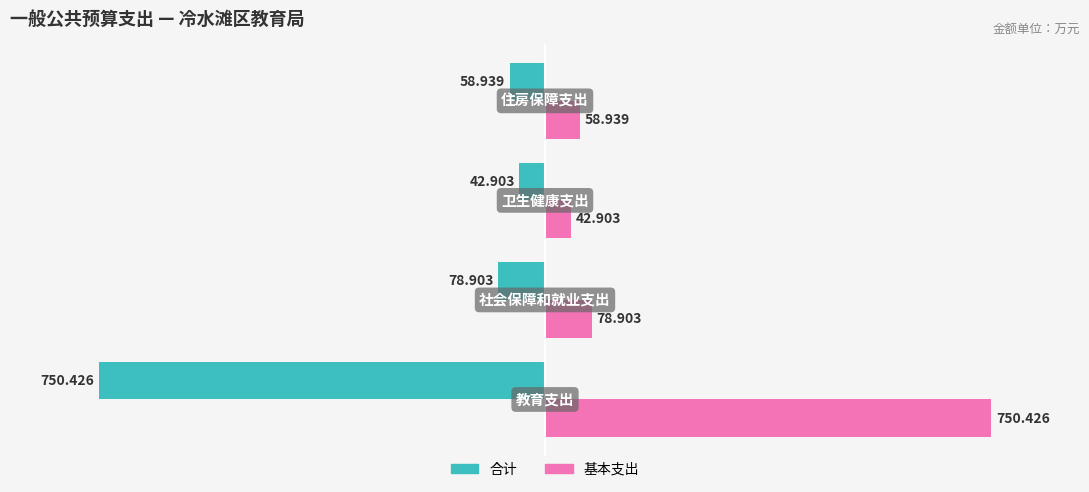

Rank the series by their maximum value, from highest to lowest.

基本支出, 合计